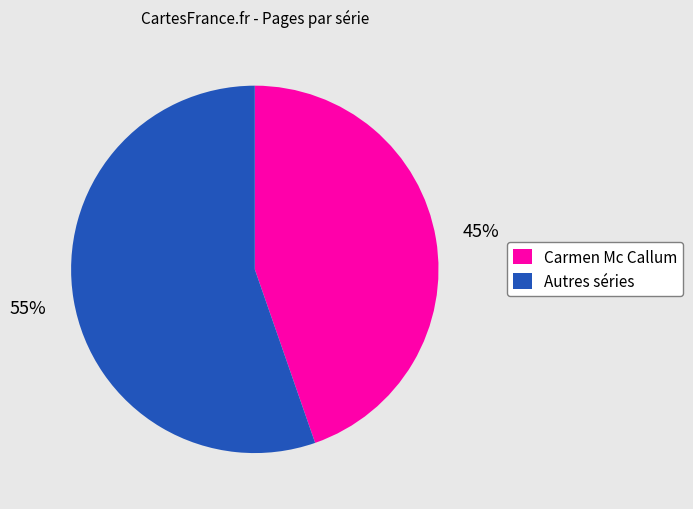

Which slice is the smallest?

Carmen Mc Callum